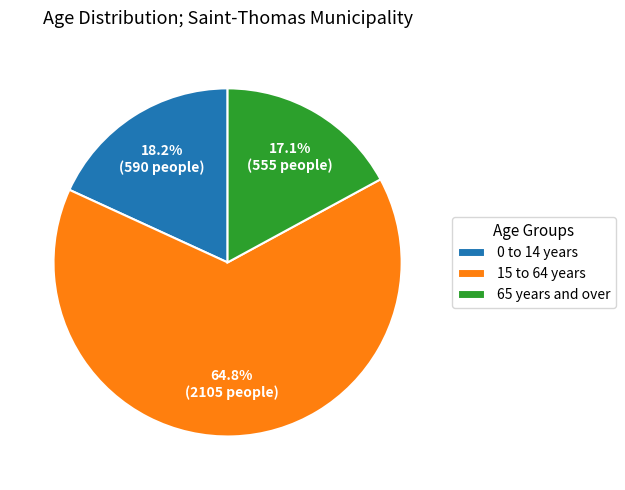

Count the number of slices in the pie.

3